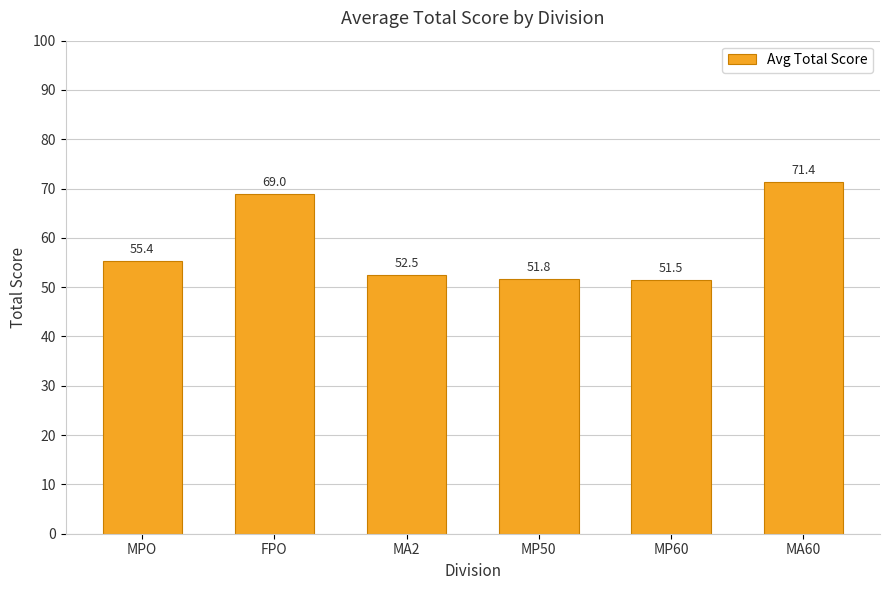

How many data points are above 55?

3